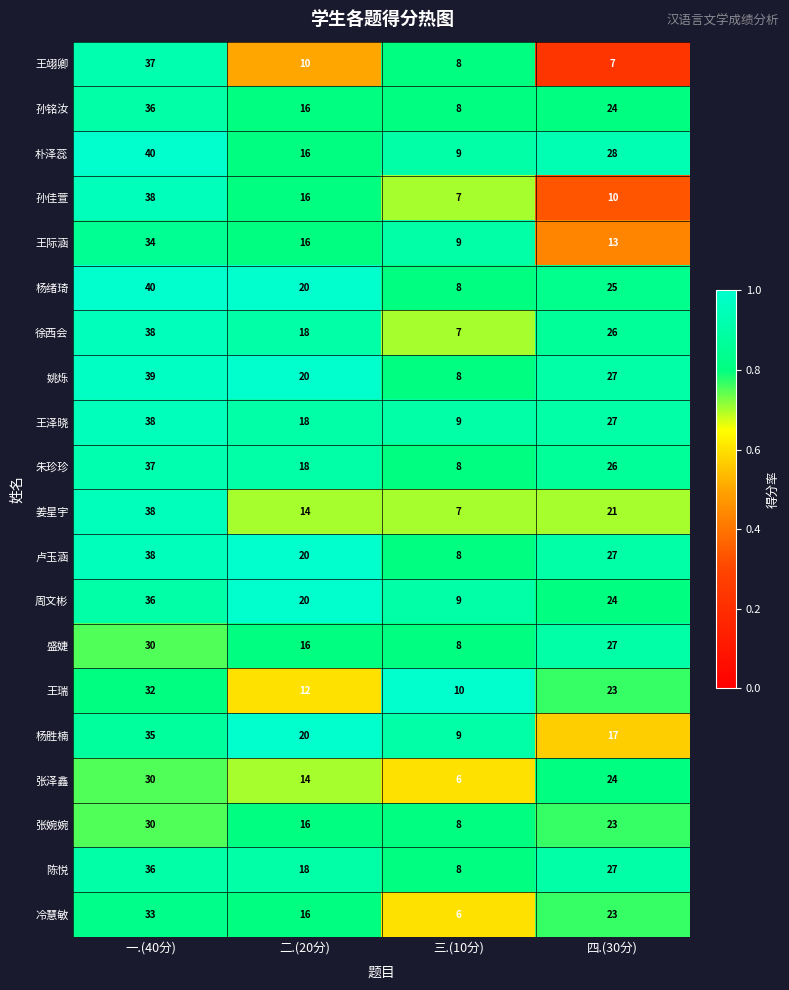

Which category has the lowest value in the 杨胜楠 series?

三.(10分)